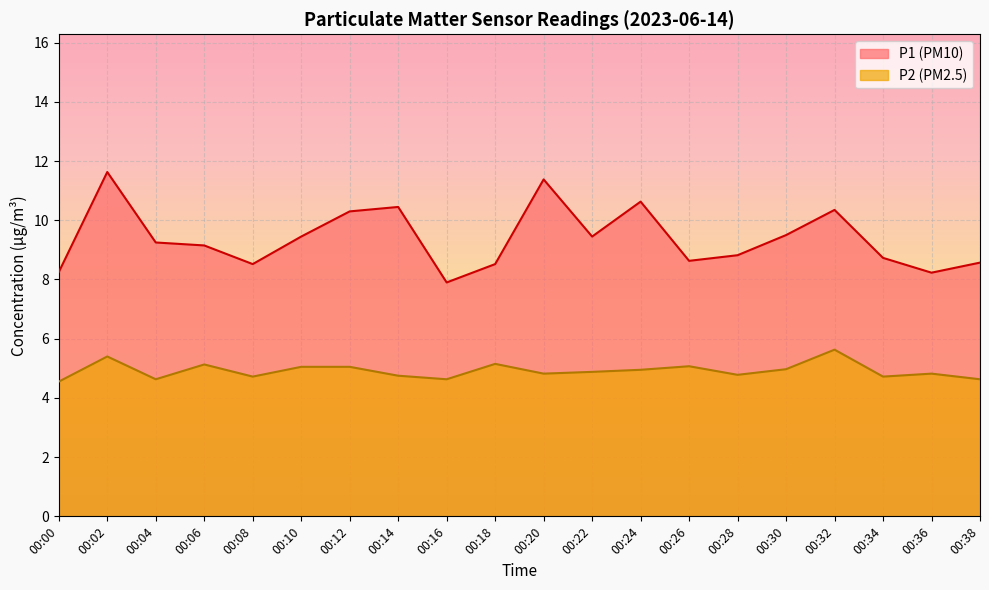

True or false: P2 and P1 intersect in this chart.

False